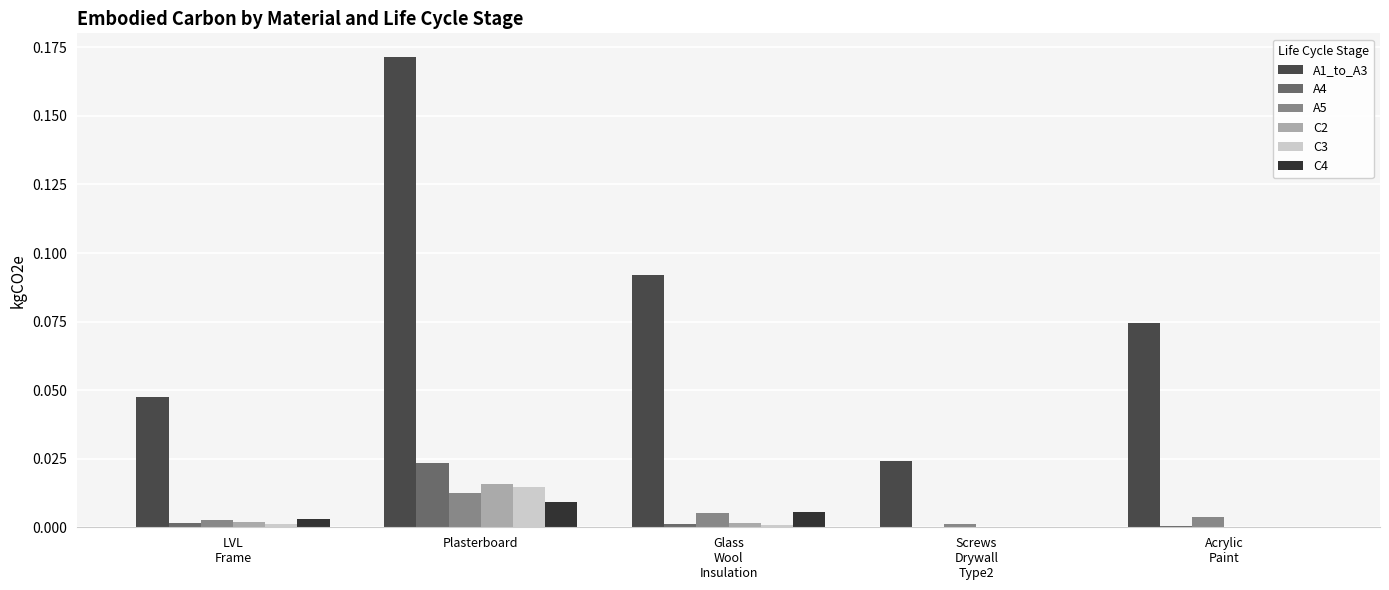

What is the total value across all series at Acrylic
Paint?

0.1